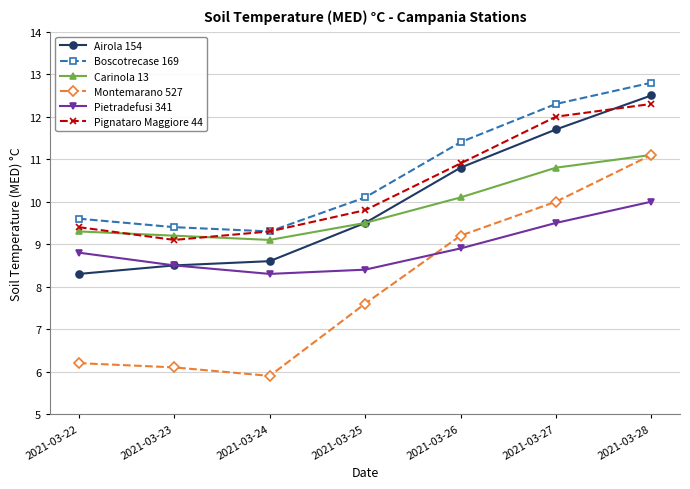

Is it true that Carinola 13 equals 10.1 at 2021-03-26?

True